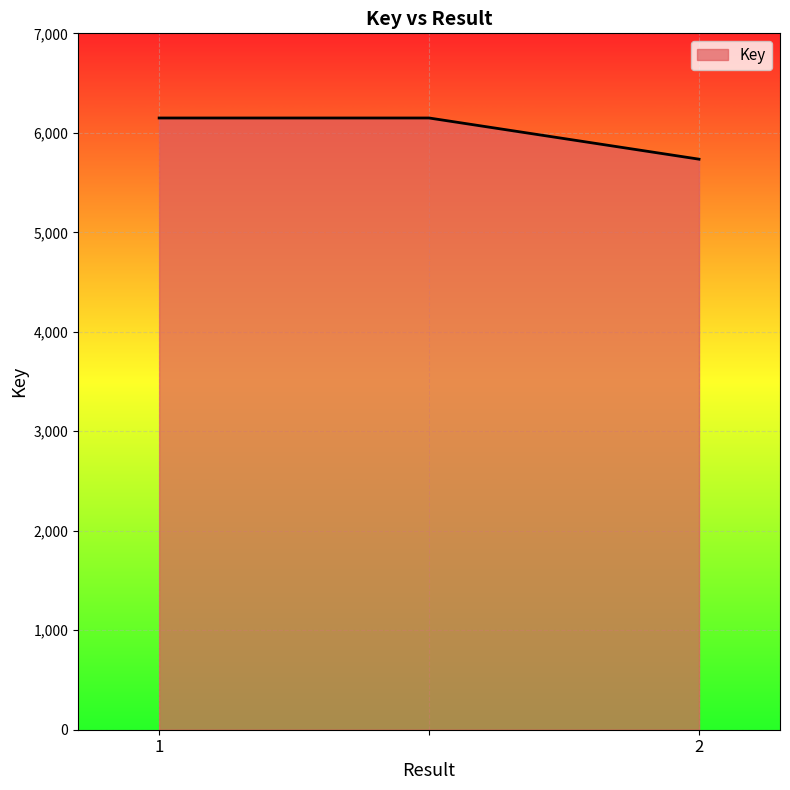

What is the maximum value shown in the chart?

6149